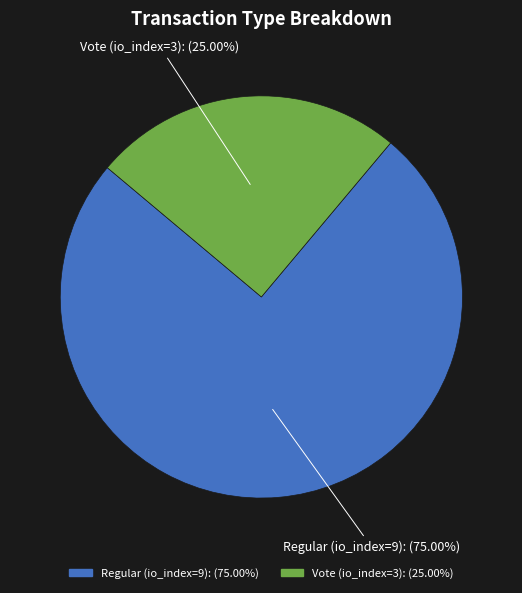

What is the ratio of the value at Regular (io_index=9) to the value at Vote (io_index=3)?

3.0